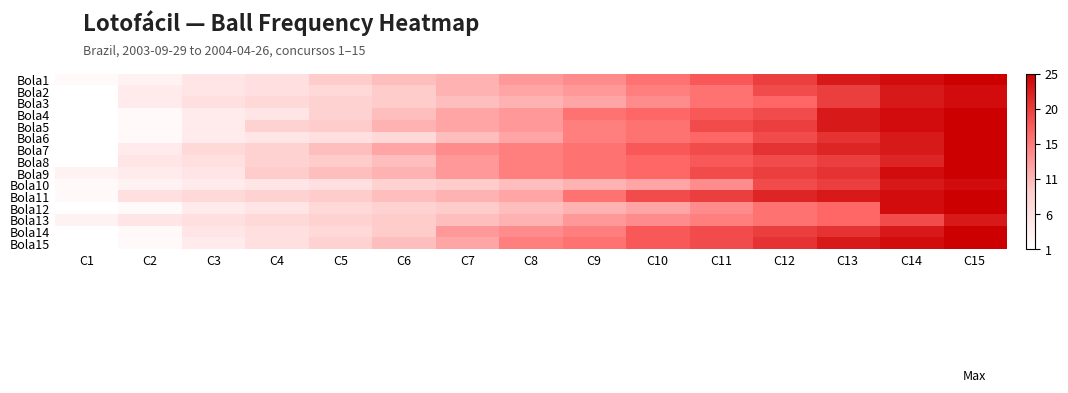

Reading left to right, transcribe all the data shown in this chart.

Bola1: C1=2	C2=3	C3=5	C4=6	C5=9	C6=10	C7=11	C8=13	C9=14	C10=16	C11=18	C12=20	C13=23	C14=24	C15=25
Bola2: C1=1	C2=4	C3=5	C4=6	C5=7	C6=9	C7=11	C8=12	C9=13	C10=15	C11=16	C12=19	C13=20	C14=23	C15=24
Bola3: C1=1	C2=4	C3=6	C4=7	C5=8	C6=9	C7=10	C8=11	C9=12	C10=14	C11=16	C12=17	C13=20	C14=23	C15=24
Bola4: C1=1	C2=2	C3=4	C4=5	C5=8	C6=10	C7=12	C8=13	C9=16	C10=17	C11=18	C12=19	C13=23	C14=24	C15=25
Bola5: C1=1	C2=2	C3=4	C4=8	C5=9	C6=11	C7=12	C8=13	C9=15	C10=16	C11=19	C12=20	C13=23	C14=24	C15=25
Bola6: C1=1	C2=2	C3=4	C4=5	C5=6	C6=7	C7=10	C8=12	C9=15	C10=16	C11=17	C12=19	C13=21	C14=23	C15=25
Bola7: C1=1	C2=4	C3=7	C4=8	C5=10	C6=12	C7=14	C8=15	C9=16	C10=18	C11=19	C12=21	C13=22	C14=23	C15=25
Bola8: C1=1	C2=5	C3=6	C4=8	C5=9	C6=10	C7=13	C8=15	C9=16	C10=17	C11=18	C12=19	C13=20	C14=22	C15=25
Bola9: C1=3	C2=4	C3=5	C4=9	C5=10	C6=11	C7=13	C8=15	C9=16	C10=17	C11=19	C12=20	C13=21	C14=24	C15=25
Bola10: C1=2	C2=3	C3=4	C4=5	C5=6	C6=8	C7=9	C8=10	C9=11	C10=12	C11=14	C12=19	C13=20	C14=23	C15=24
Bola11: C1=2	C2=6	C3=7	C4=8	C5=9	C6=10	C7=11	C8=12	C9=16	C10=19	C11=20	C12=22	C13=23	C14=24	C15=25
Bola12: C1=1	C2=2	C3=4	C4=5	C5=7	C6=8	C7=9	C8=10	C9=11	C10=12	C11=14	C12=16	C13=17	C14=24	C15=25
Bola13: C1=3	C2=5	C3=6	C4=7	C5=8	C6=9	C7=10	C8=11	C9=13	C10=14	C11=15	C12=16	C13=17	C14=19	C15=23
Bola14: C1=1	C2=2	C3=5	C4=6	C5=7	C6=9	C7=13	C8=14	C9=15	C10=18	C11=19	C12=20	C13=21	C14=23	C15=25
Bola15: C1=1	C2=2	C3=4	C4=6	C5=8	C6=10	C7=12	C8=15	C9=16	C10=18	C11=19	C12=21	C13=23	C14=24	C15=25